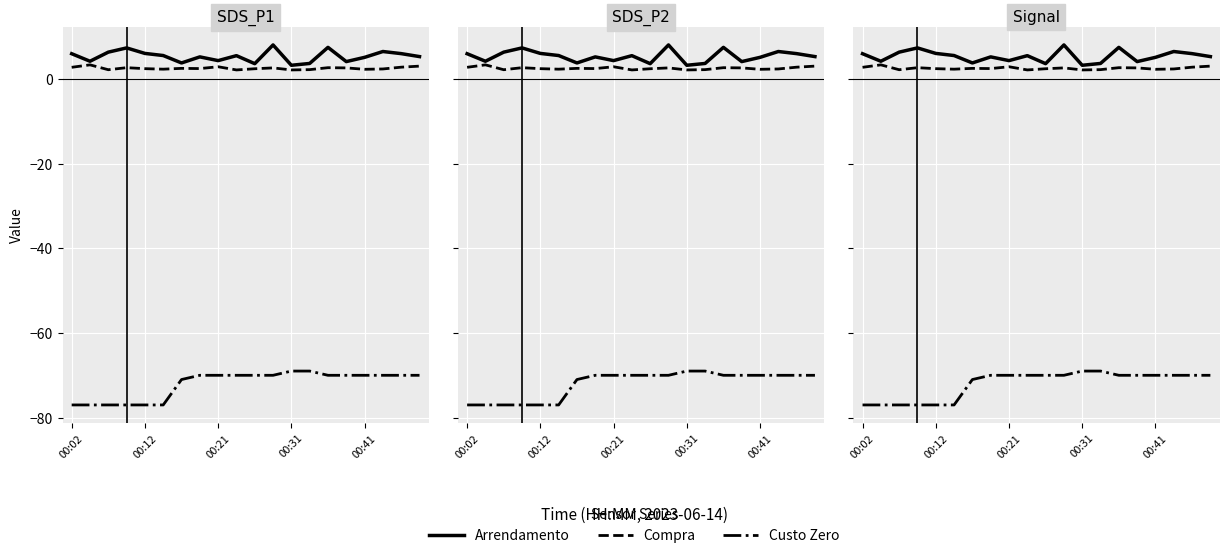

What value does the Arrendamento series have at 00:02?

5.9